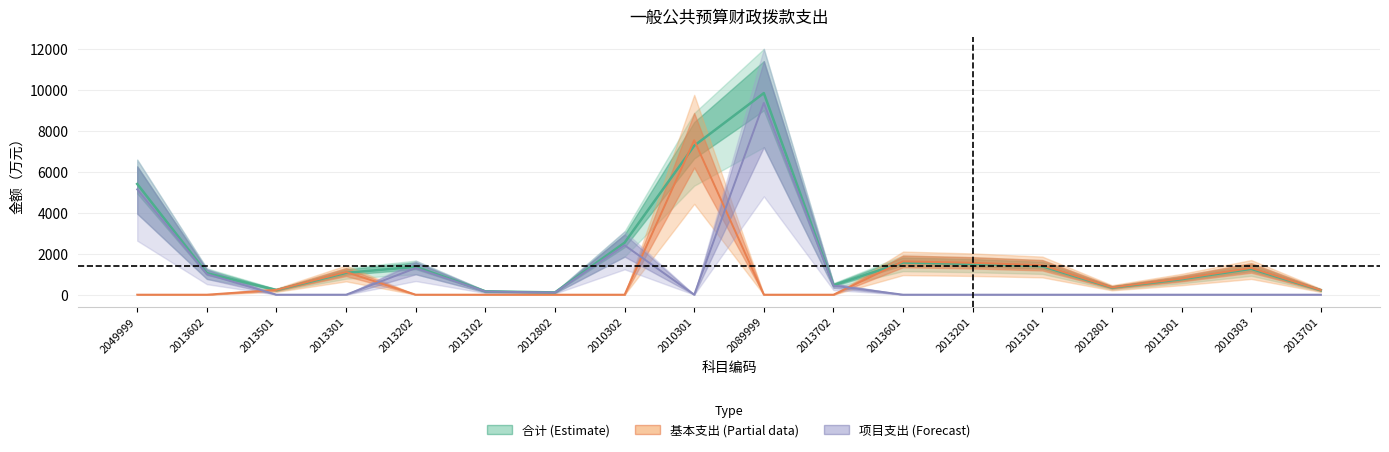

Between 2011301 and 2013202, which is larger?

2013202